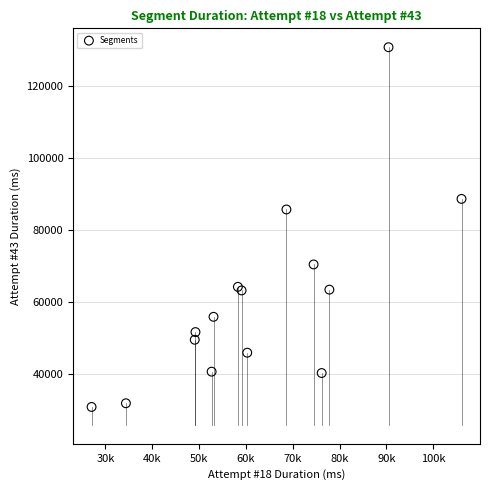

What Y value in the scatter plot is closest to 80794?

85699